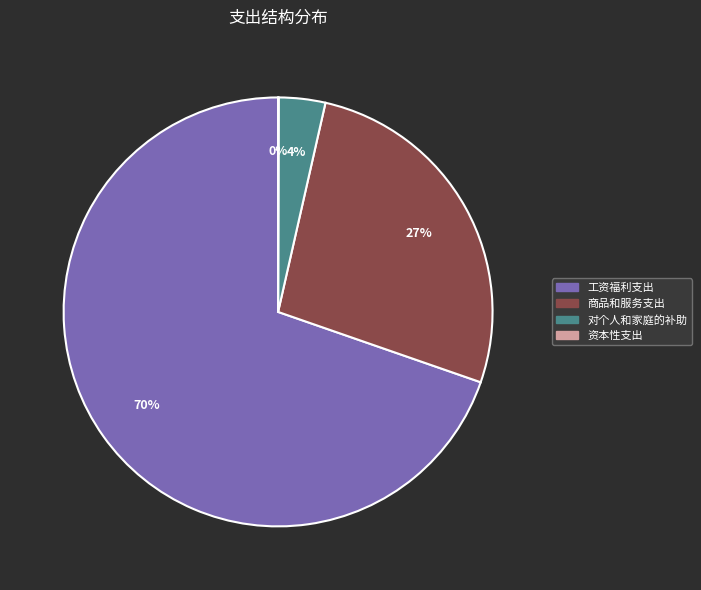

The 对个人和家庭的补助 slice represents 4% of the pie. True or false?

True